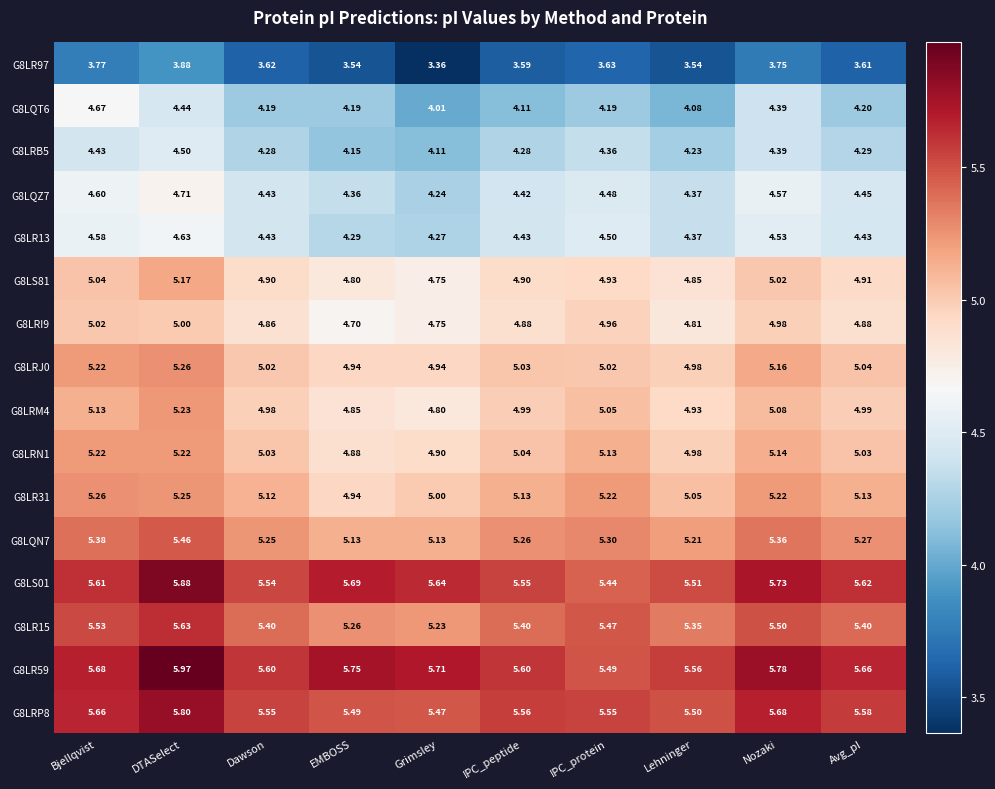

At which category does the chart reach its peak across all series?

DTASelect